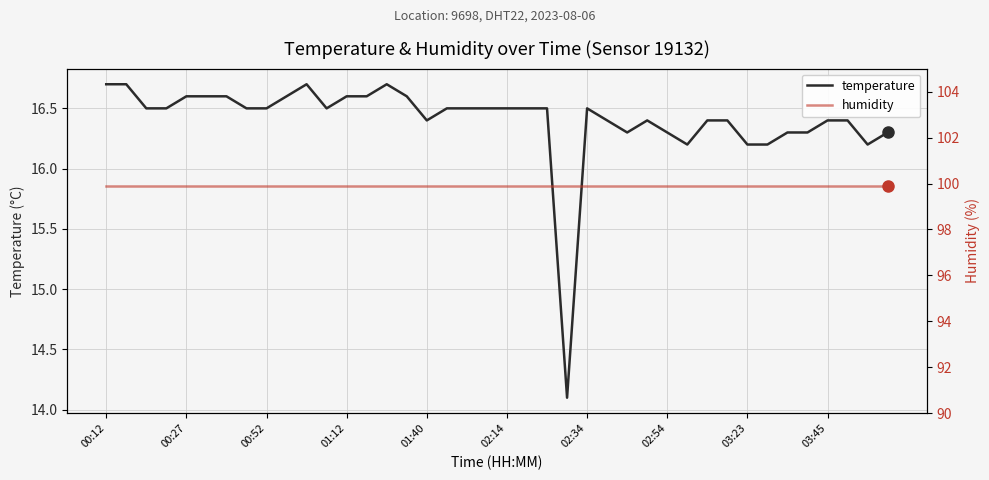

True or false: humidity has more than 0 points higher than both neighbors.

False